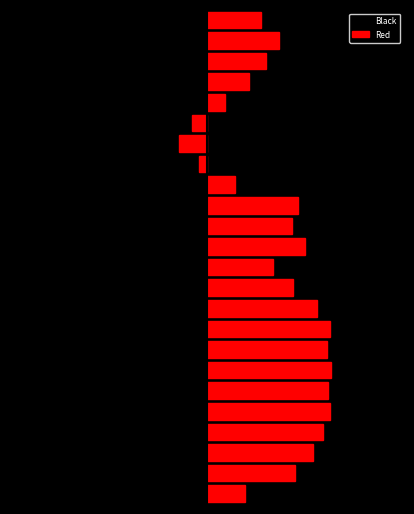

How many bars are there in total?

48